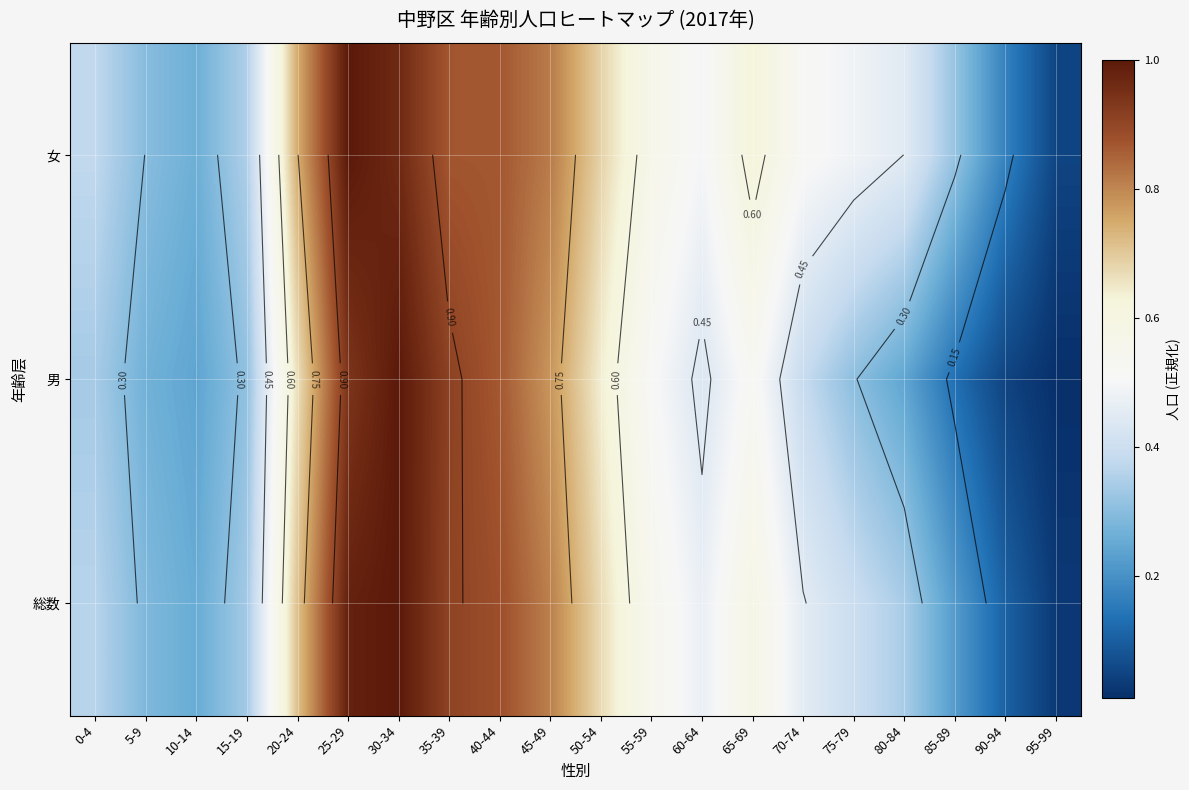

Count the number of categories in the chart.

20